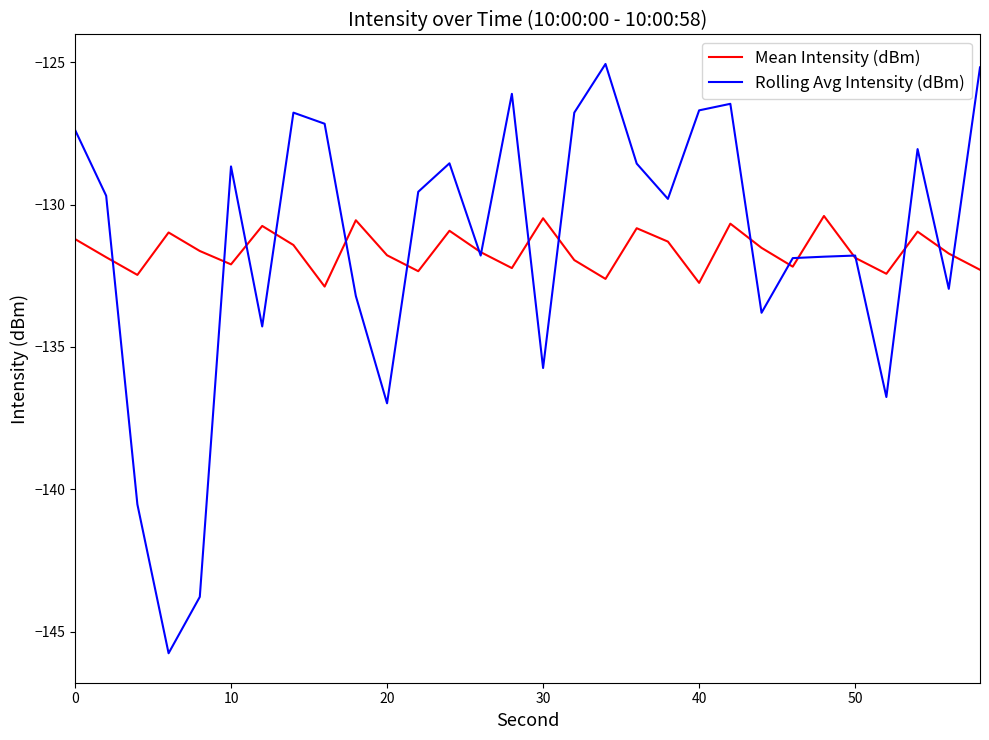

How many lines are shown in the chart?

2